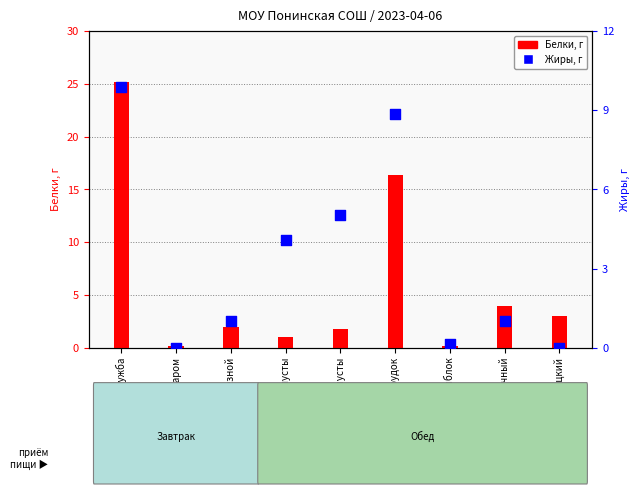

Which series reaches the minimum Y coordinate?

Жиры